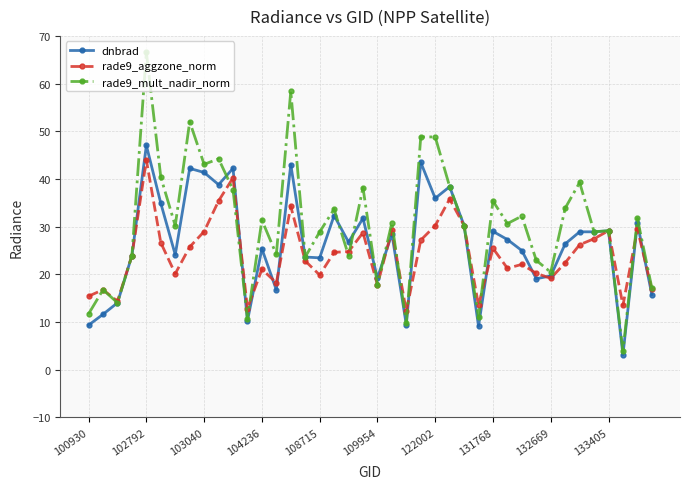

How many times do rade9_aggzone_norm and dnbrad cross each other?

14